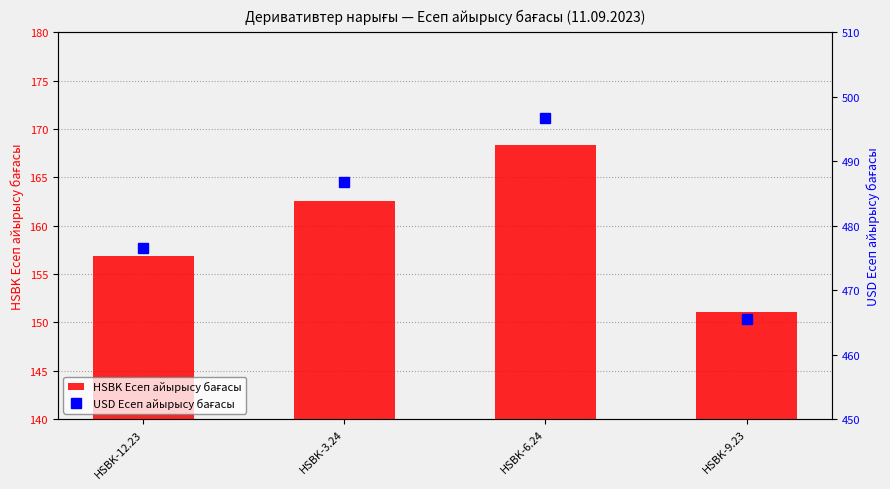

Is it true that HSBK Есеп айырысу бағасы equals 168.4 at HSBK-6.24?

True